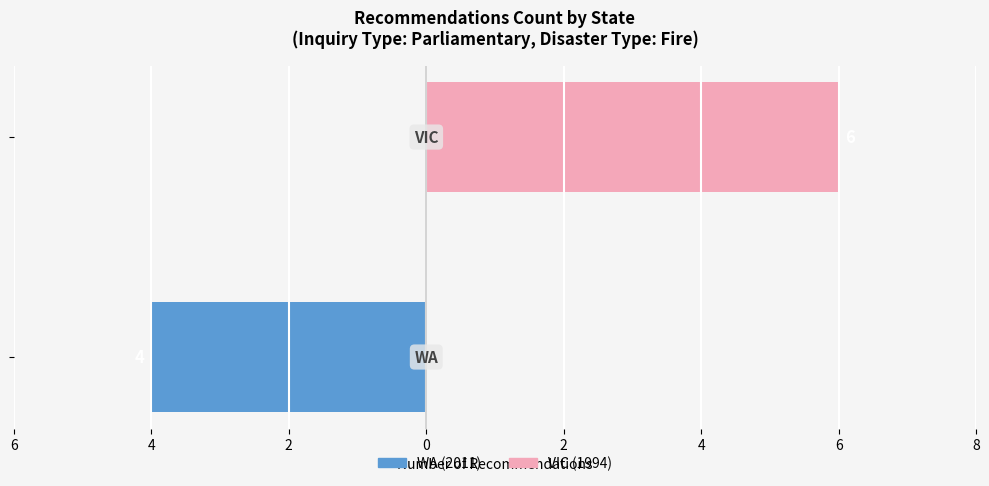

Are the bars grouped side by side (vs. stacked)?

Yes